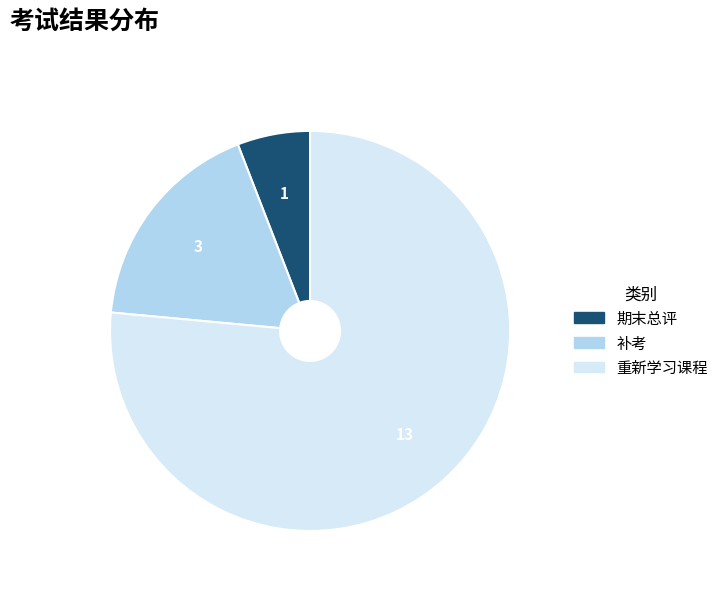

Do 重新学习课程 and 期末总评 together represent more than half of the pie?

Yes